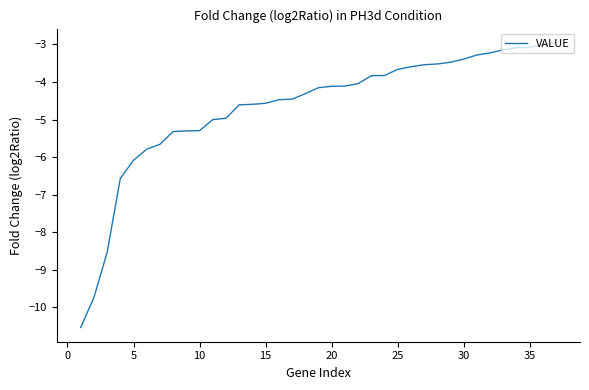

What is the difference between the maximum and minimum values?

7.6